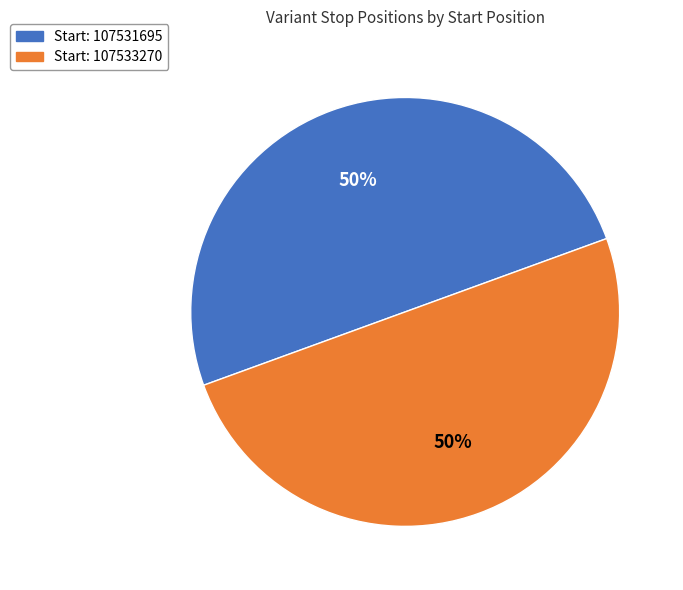

To the nearest percent, what is the average slice percentage?

50%